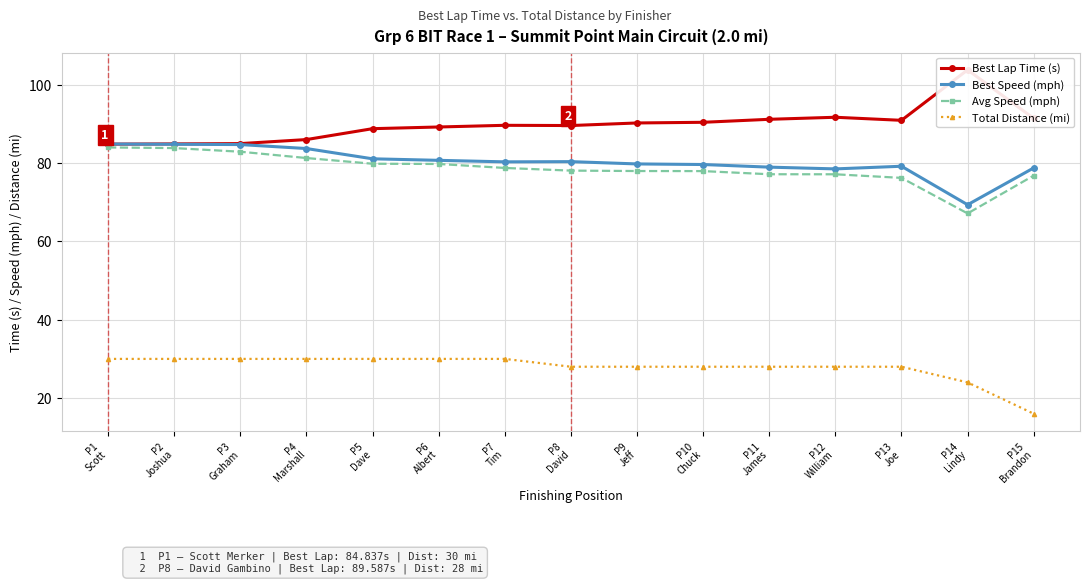

Which category has the highest value in the Total Distance (mi) series?

P1
Scott